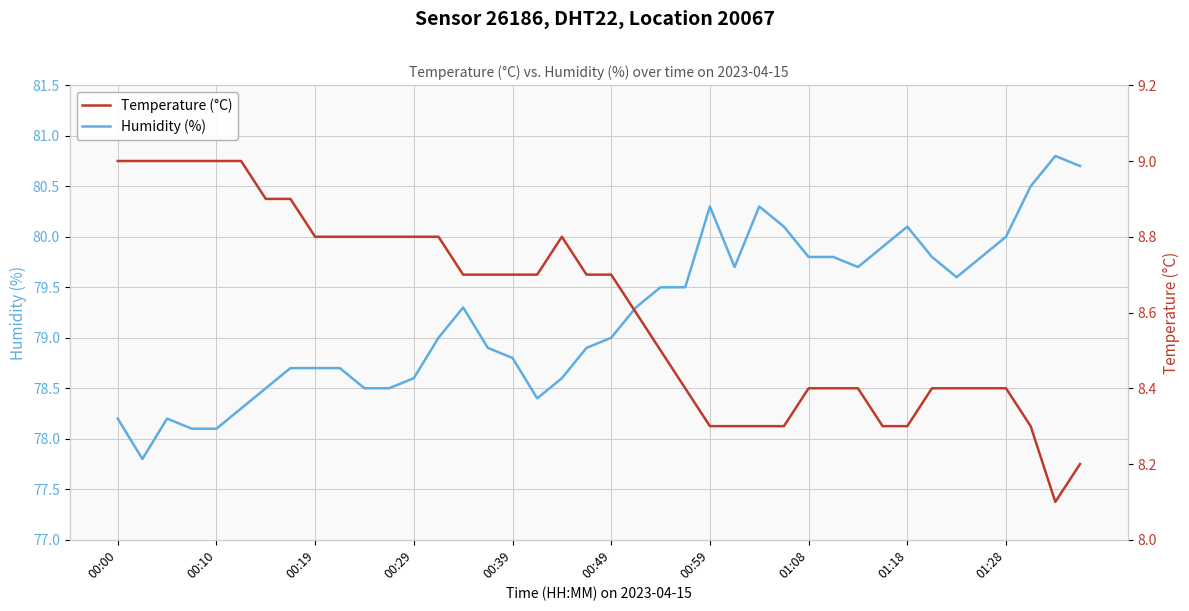

What is the maximum value for Humidity (%)?

80.8